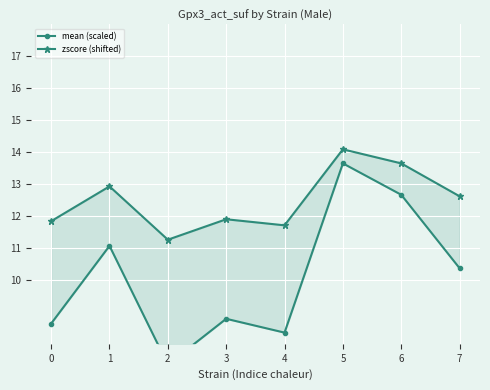

What is the average value of the zscore (shifted) series?

12.5